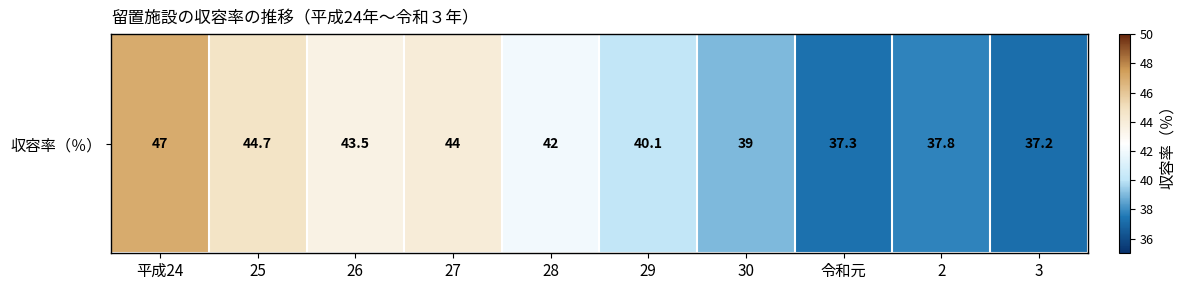

What is the maximum value shown in the chart?

47.0